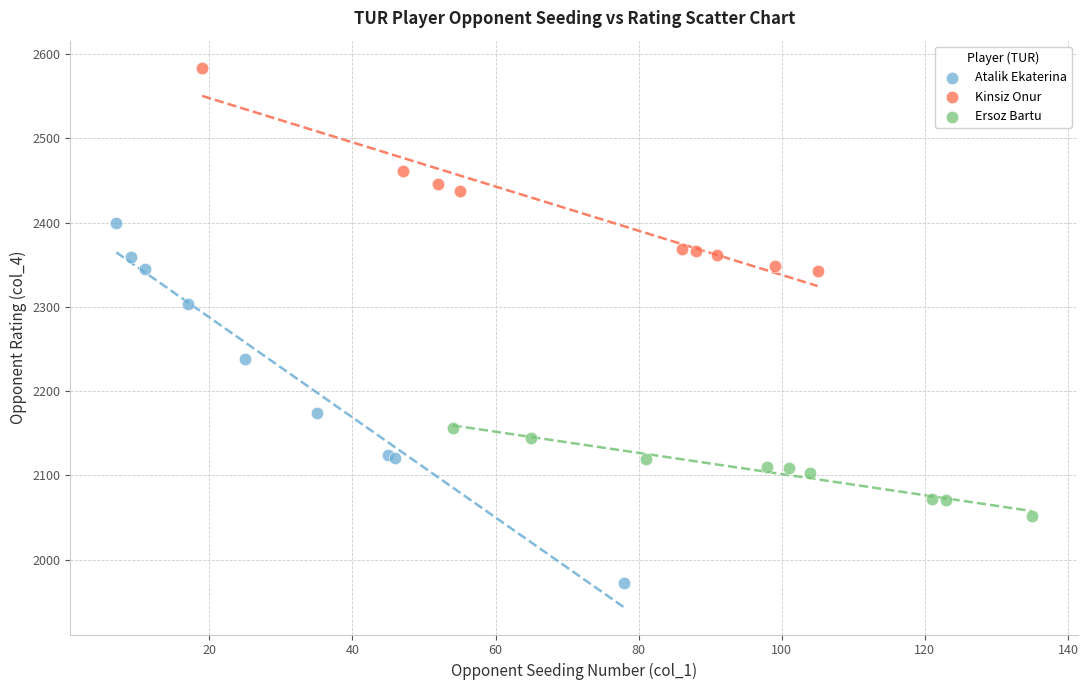

Which series has the largest Y range (max minus min)?

Atalik Ekaterina